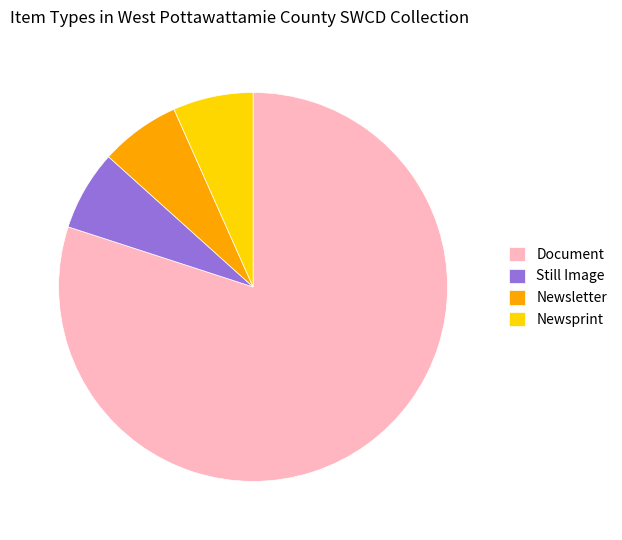

Is there any slice that represents more than half of the pie?

Yes